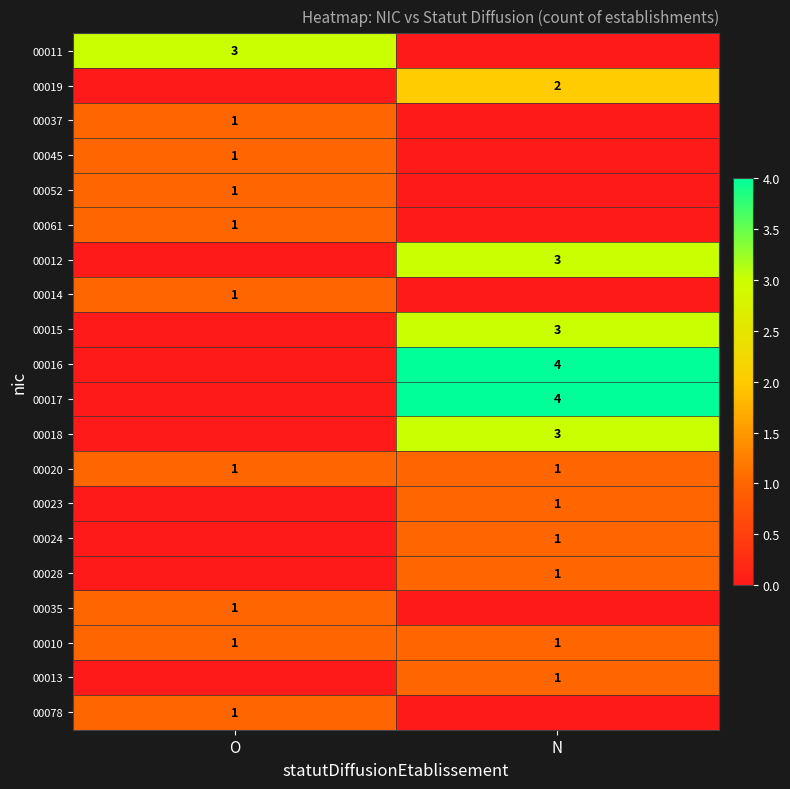

Is it true that 00052 equals 2 at O?

False